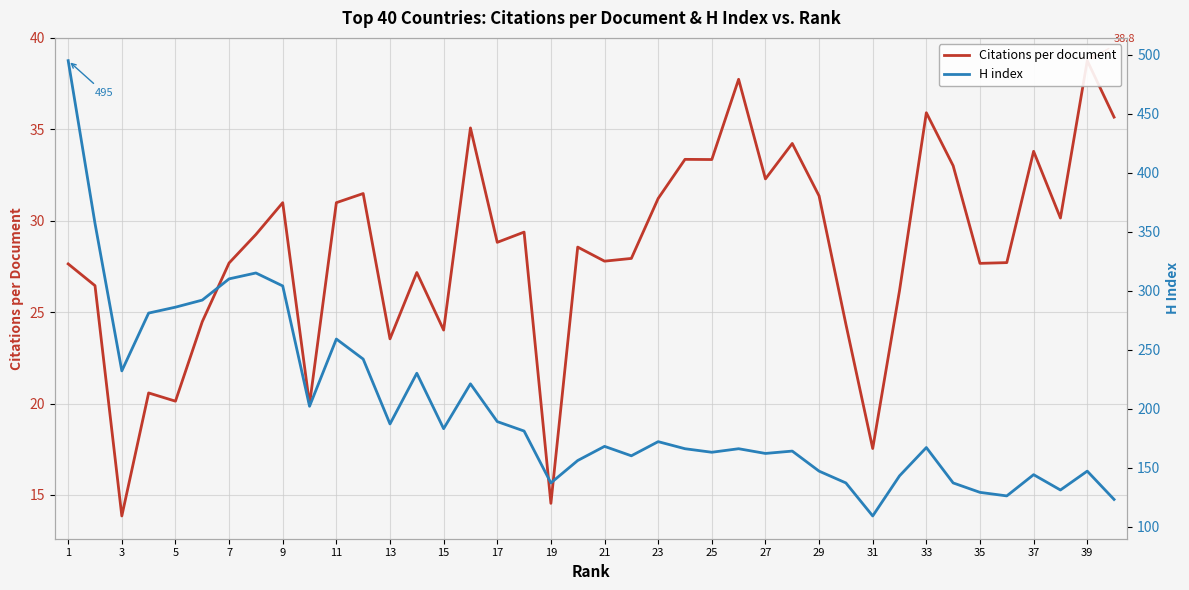

What is the maximum value shown in the chart?

495.0